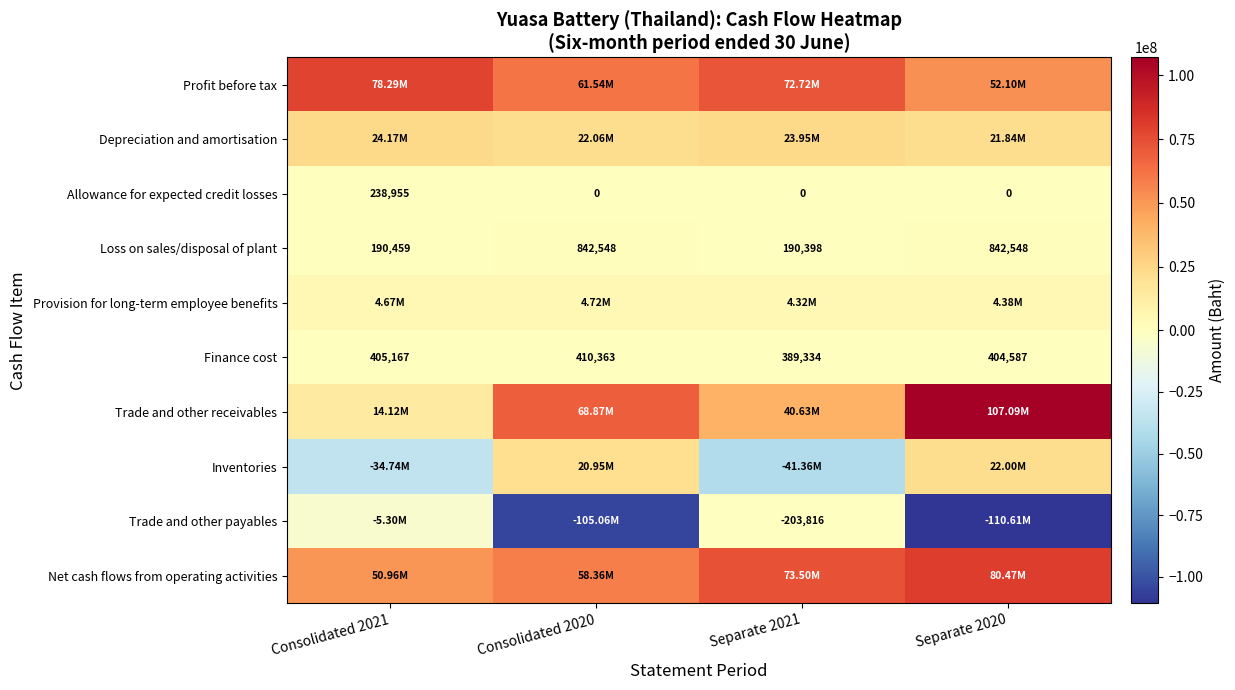

At which label is Loss on sales/disposal of plant closest to 516473?

Consolidated 2021